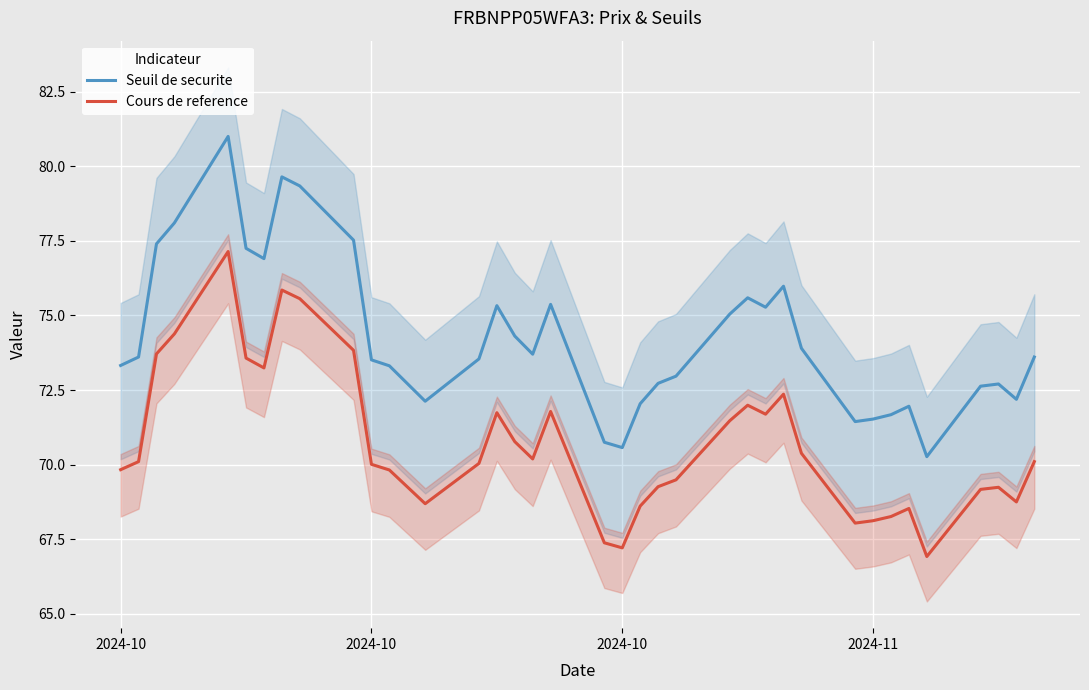

Is the value of Seuil de securite at 19 greater than the value of Cours de reference at 31?

Yes